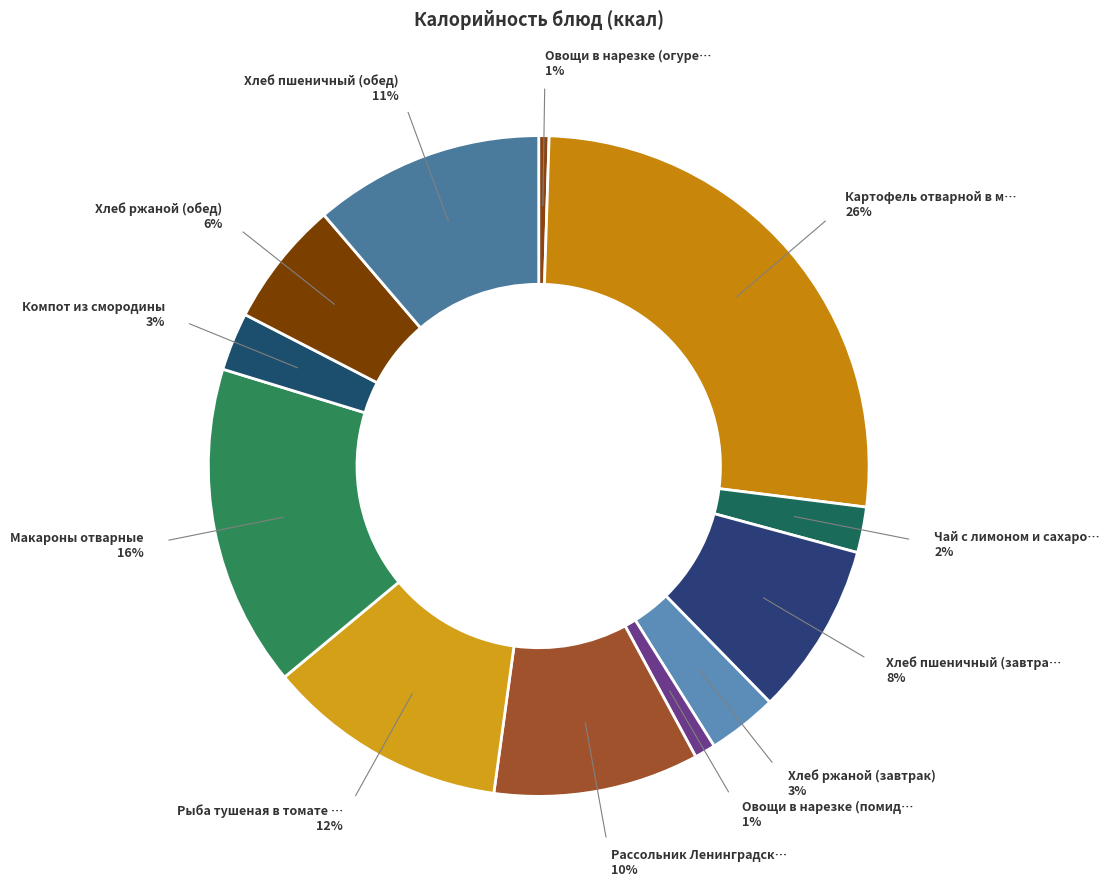

Rank the categories by value from lowest to highest.

Овощи в нарезке (огурец), Овощи в нарезке (помидор), Чай с лимоном и сахаром, Компот из смородины, Хлеб ржаной (завтрак), Хлеб ржаной (обед), Хлеб пшеничный (завтрак), Рассольник Ленинградский, Хлеб пшеничный (обед), Рыба тушеная в томате с овощами, Макароны отварные, Картофель отварной в молоке. Тефтели